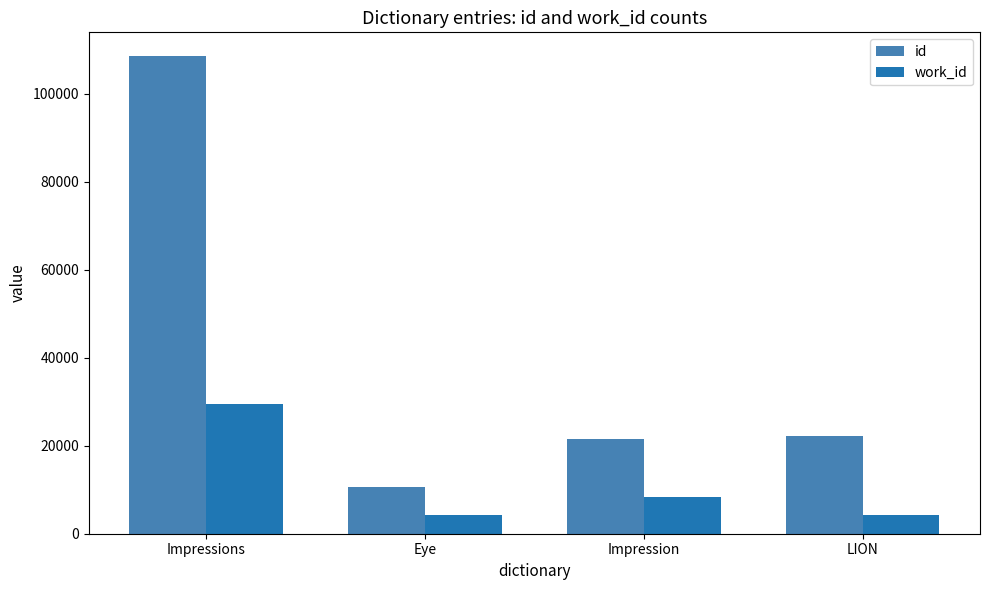

True or false: id has a value of 22313 at LION.

True